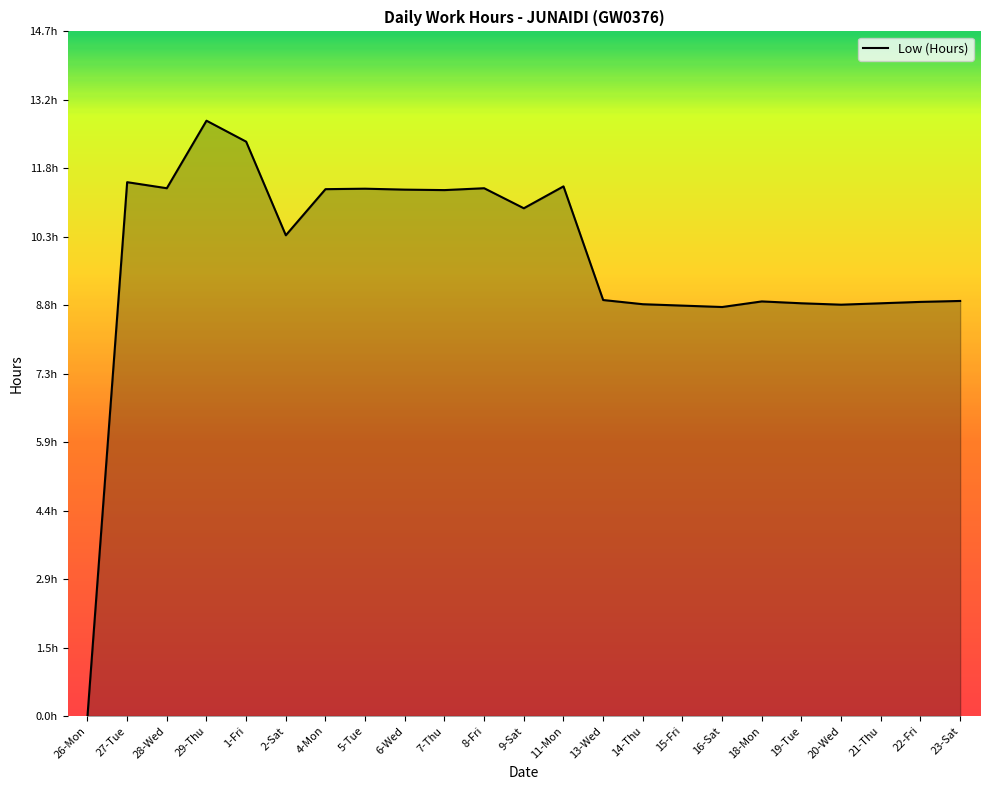

Where does the data first go above 10?

27-Tue